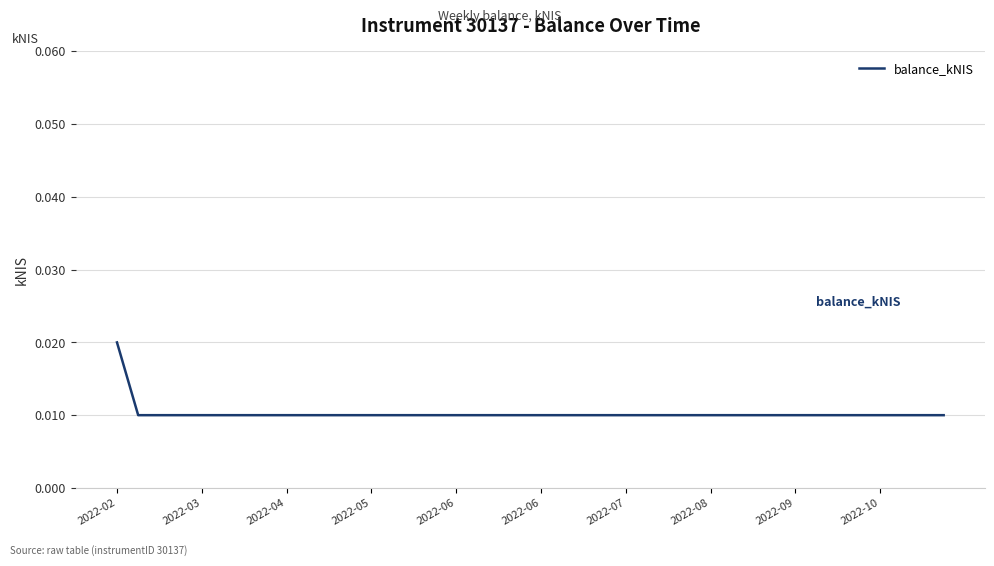

Does the chart have visible grid lines?

Yes